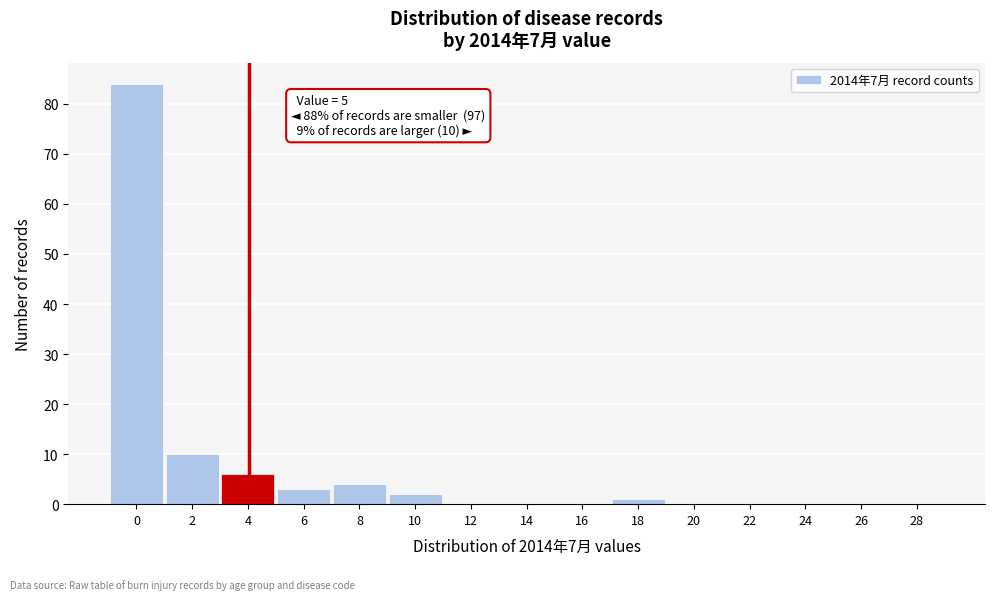

Reading right to left, extract all data points from this chart.

28=0	26=0	24=0	22=0	20=0	18=1	16=0	14=0	12=0	10=2	8=4	6=3	4=6	2=10	0=84